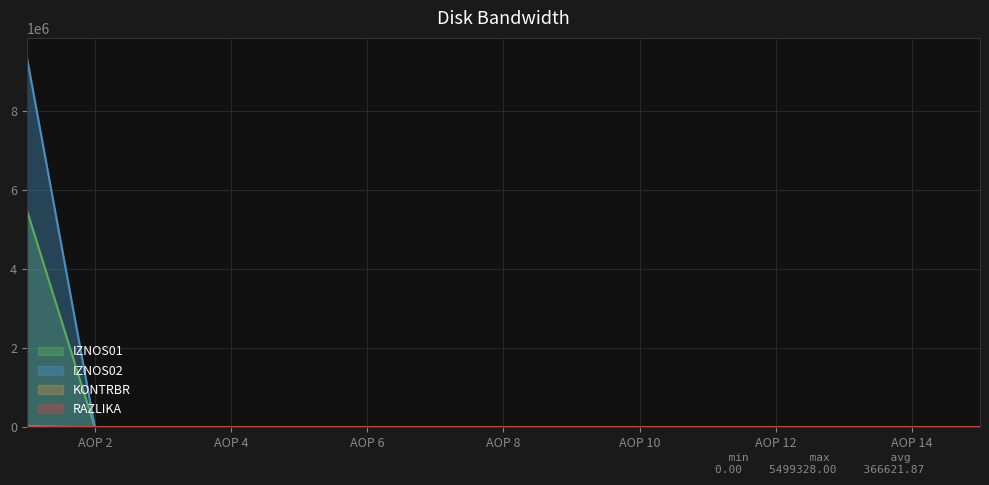

Between 15 and 13, which is larger?

15